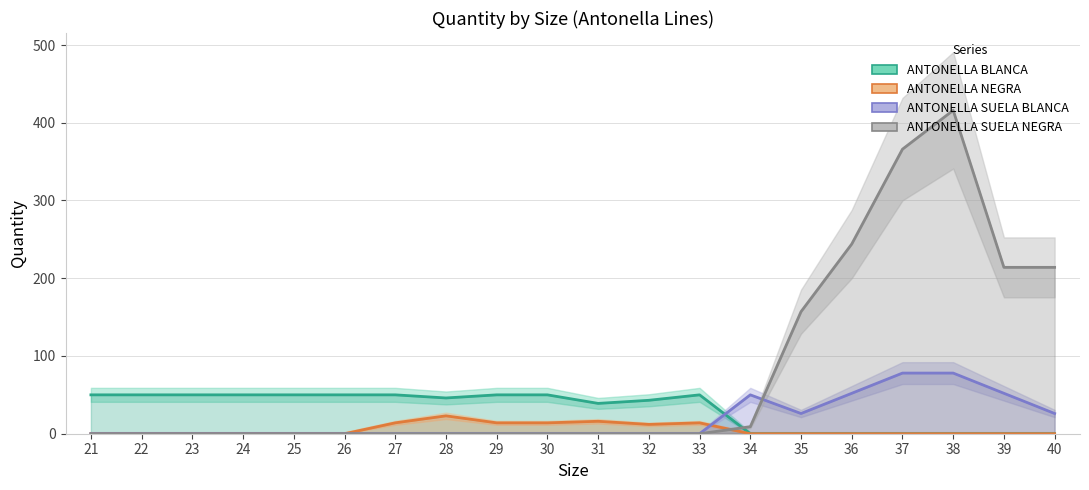

Is it true that ANTONELLA NEGRA equals 5 at 27?

False